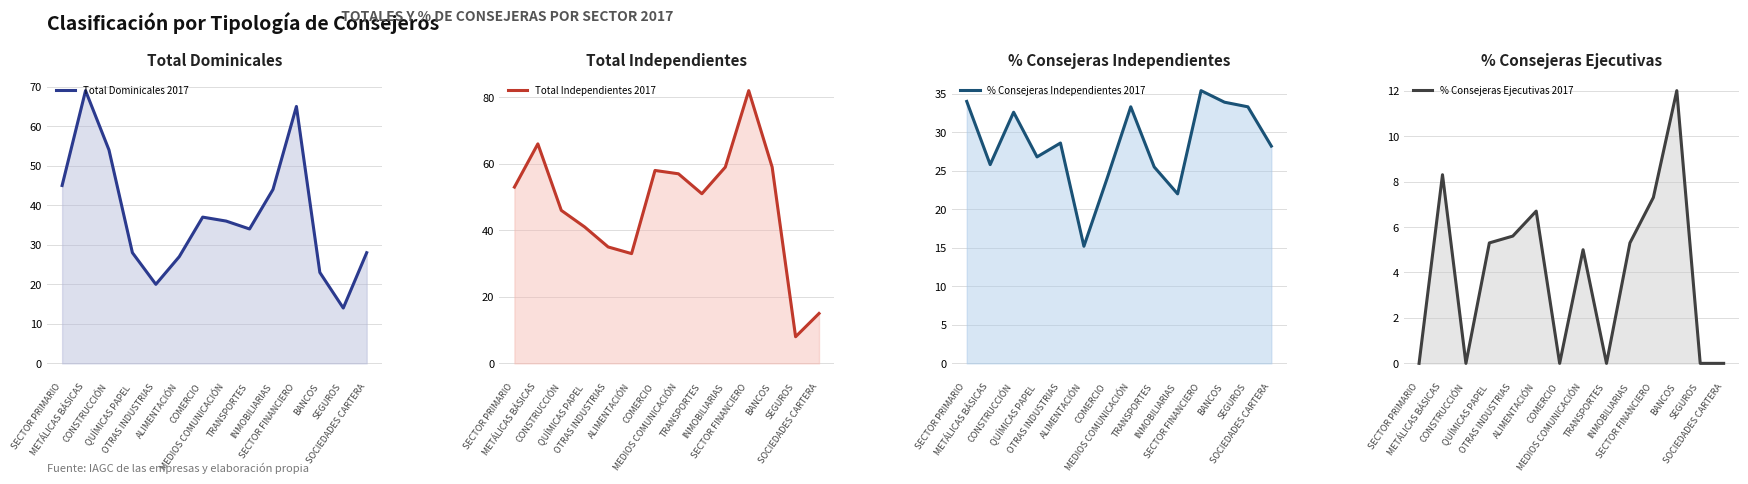

What is the total value across all series at MEDIOS COMUNICACIÓN?

131.3